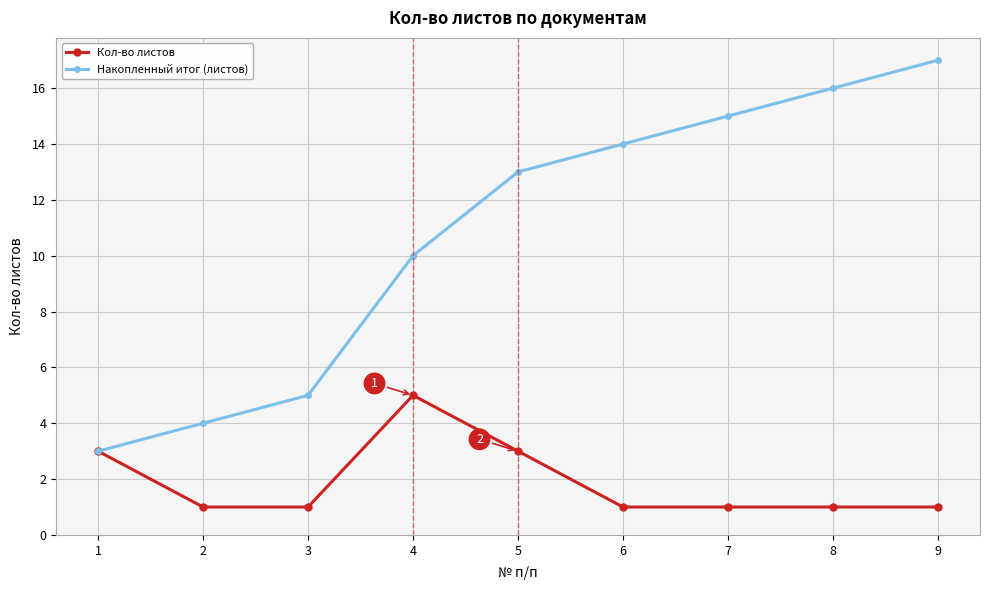

Is the value of Кол-во листов at 7 greater than the value of Накопленный итог (листов) at 1?

No